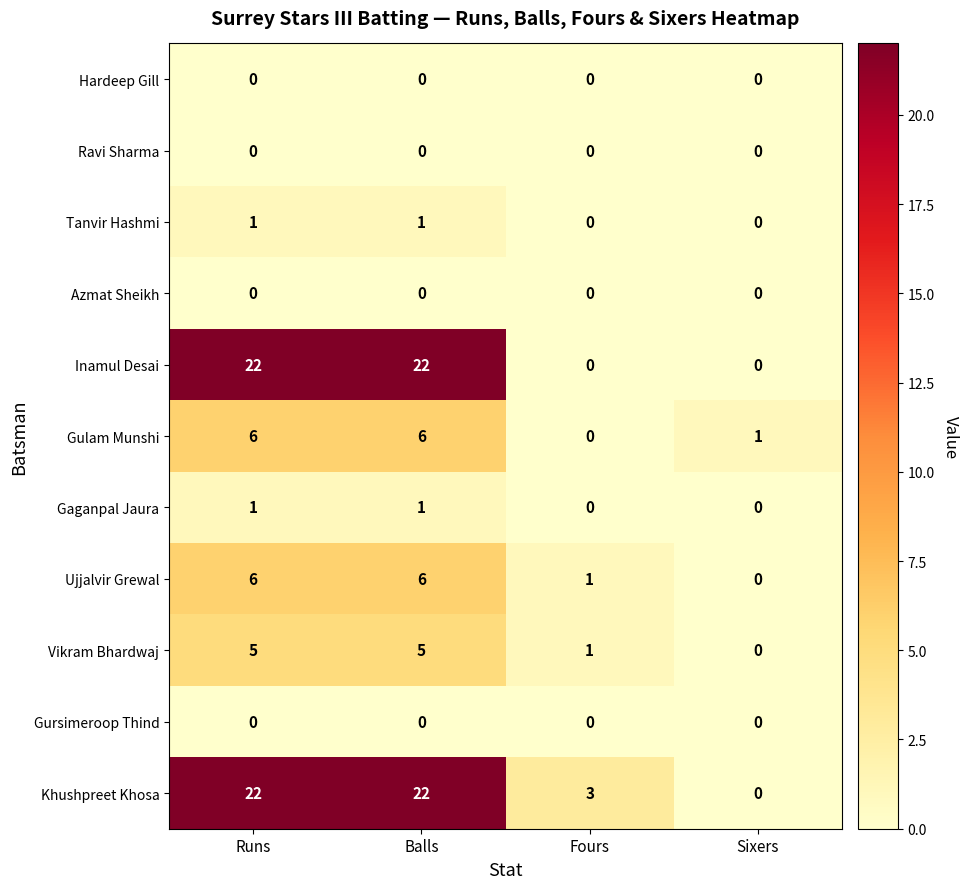

The value of Vikram Bhardwaj at Runs is 5. True or false?

True